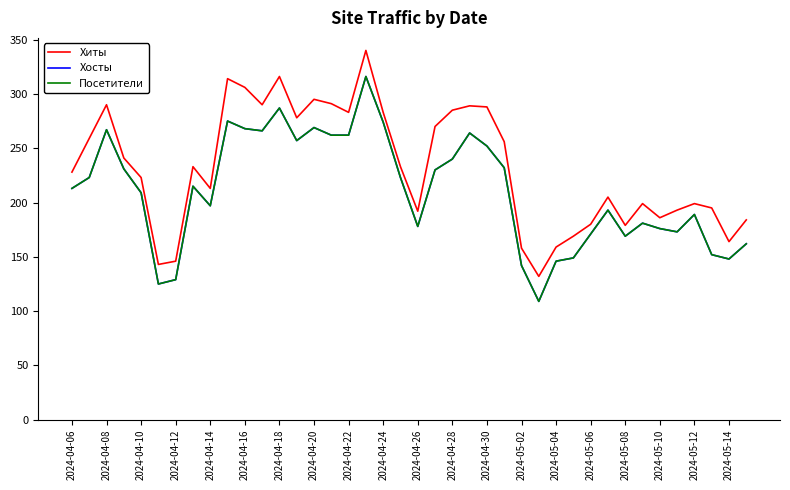

Where does the Хосты series first go above 215?

2024-04-08